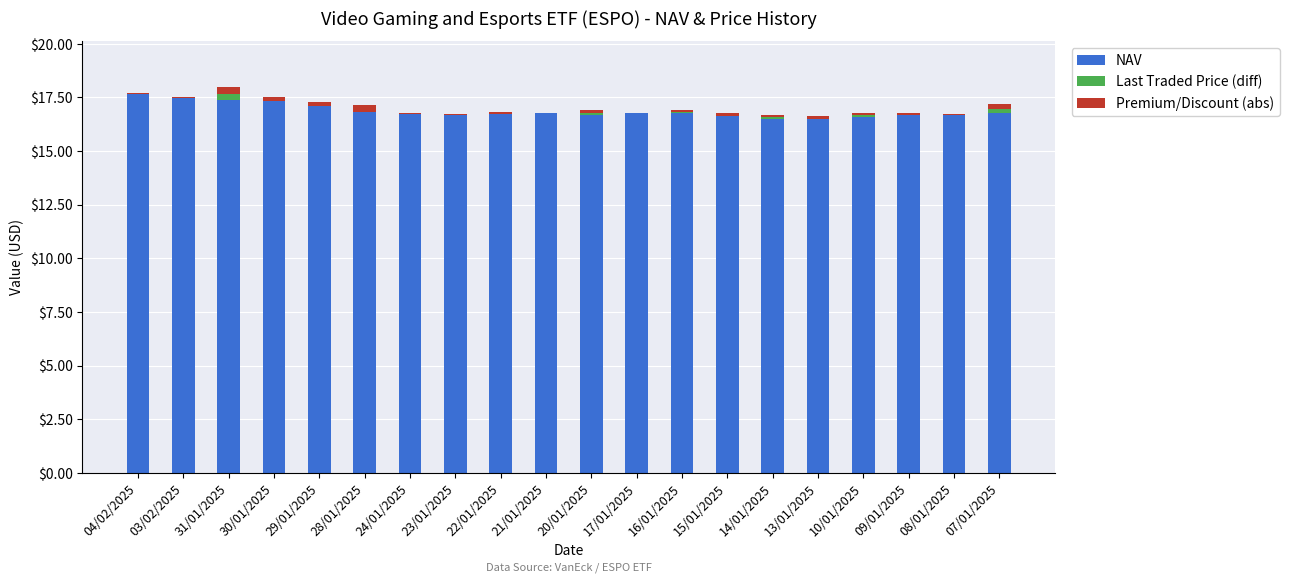

What is the lowest value of the NAV series?

16.5